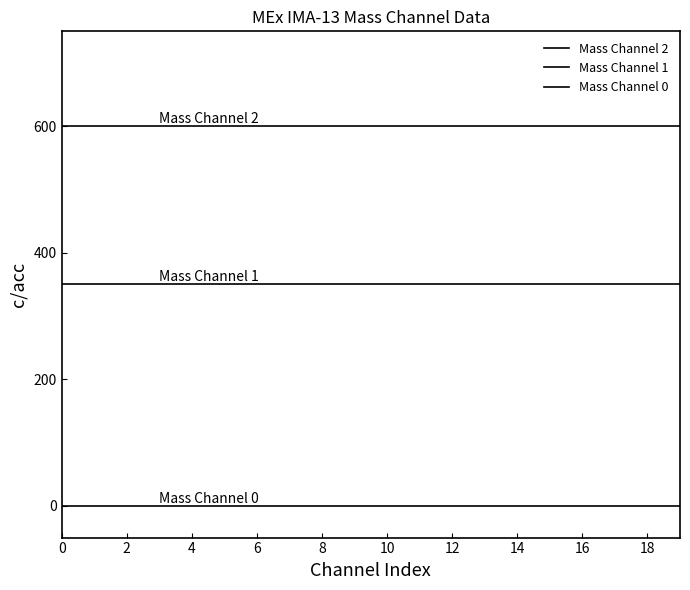

How many lines are shown in the chart?

3